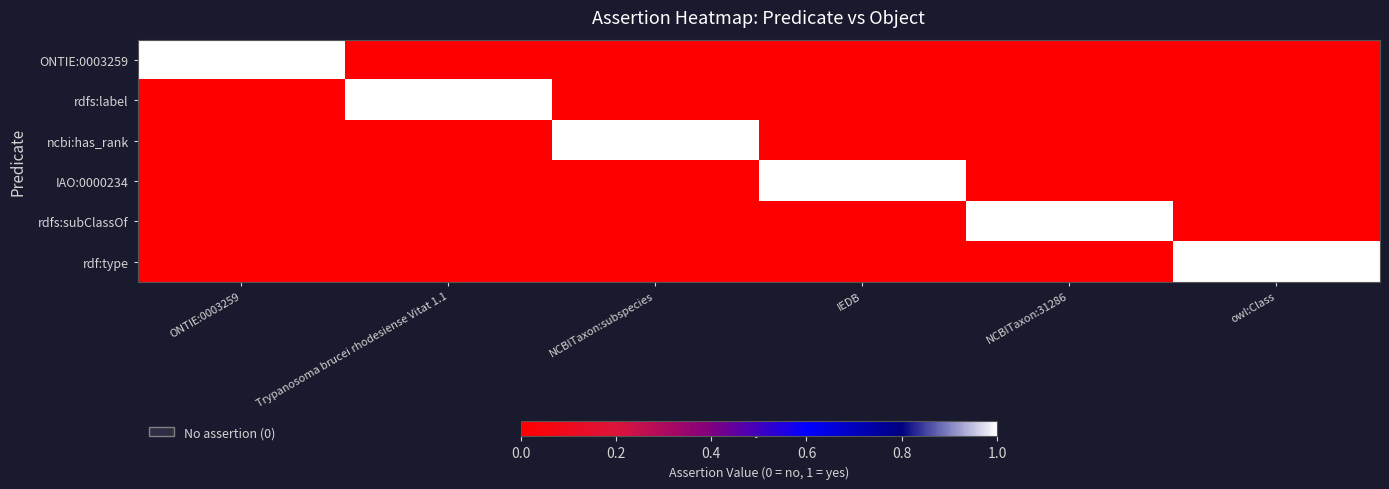

Reading right to left, list all the values displayed in this chart.

ONTIE:0003259: owl:Class=0	NCBITaxon:31286=0	IEDB=0	NCBITaxon:subspecies=0	Trypanosoma brucei rhodesiense Vitat 1.1=0	ONTIE:0003259=1
rdfs:label: owl:Class=0	NCBITaxon:31286=0	IEDB=0	NCBITaxon:subspecies=0	Trypanosoma brucei rhodesiense Vitat 1.1=1	ONTIE:0003259=0
ncbi:has_rank: owl:Class=0	NCBITaxon:31286=0	IEDB=0	NCBITaxon:subspecies=1	Trypanosoma brucei rhodesiense Vitat 1.1=0	ONTIE:0003259=0
IAO:0000234: owl:Class=0	NCBITaxon:31286=0	IEDB=1	NCBITaxon:subspecies=0	Trypanosoma brucei rhodesiense Vitat 1.1=0	ONTIE:0003259=0
rdfs:subClassOf: owl:Class=0	NCBITaxon:31286=1	IEDB=0	NCBITaxon:subspecies=0	Trypanosoma brucei rhodesiense Vitat 1.1=0	ONTIE:0003259=0
rdf:type: owl:Class=1	NCBITaxon:31286=0	IEDB=0	NCBITaxon:subspecies=0	Trypanosoma brucei rhodesiense Vitat 1.1=0	ONTIE:0003259=0